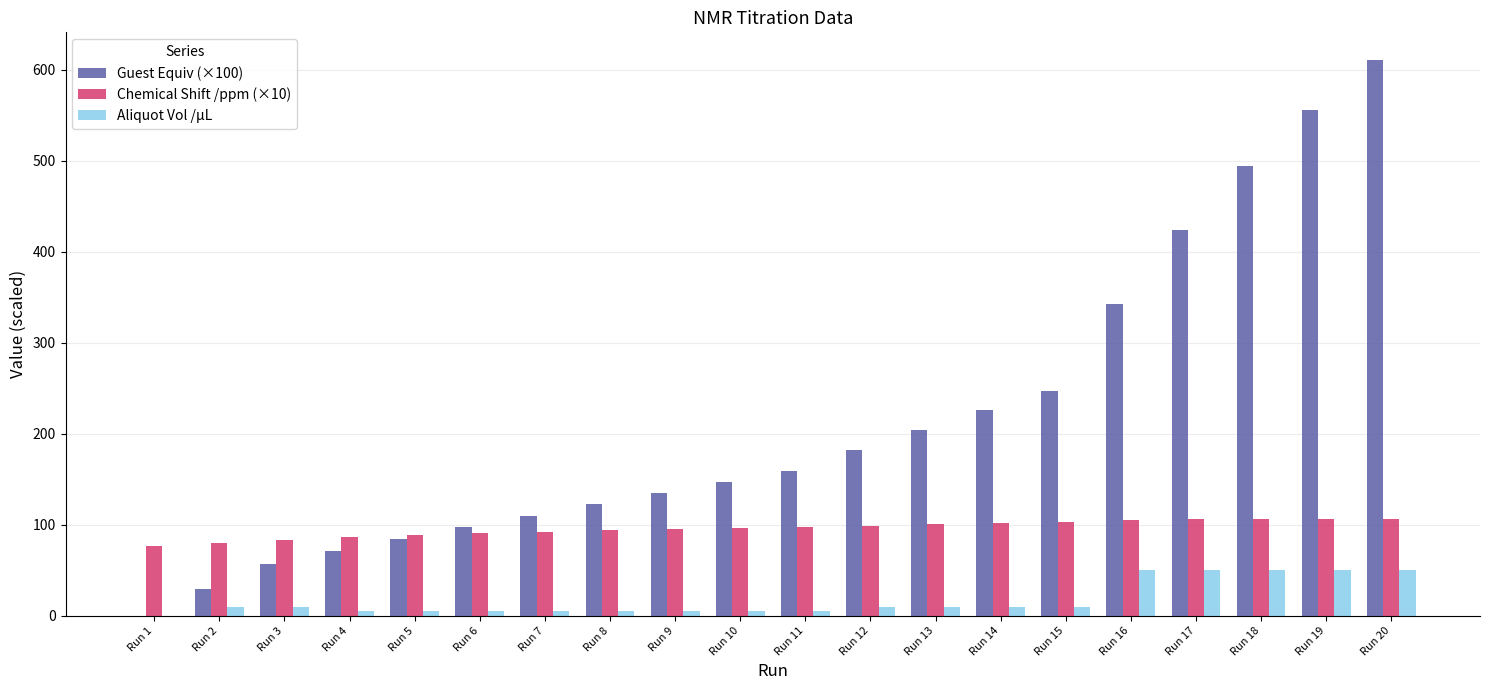

How many data points in Chemical Shift /ppm (×10) are above 97?

10